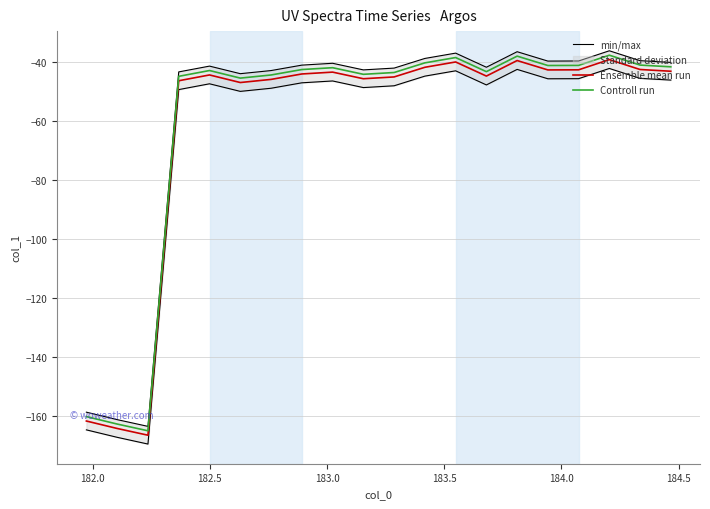

True or false: Ensemble mean run and Controll run cross at least once.

False